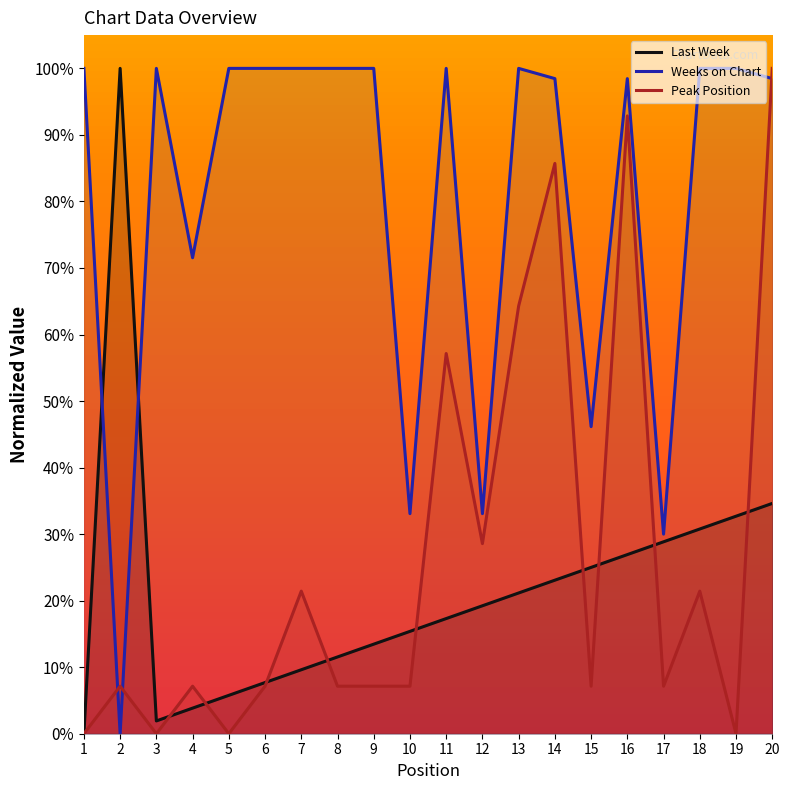

At which label does Peak Position reach its minimum?

1